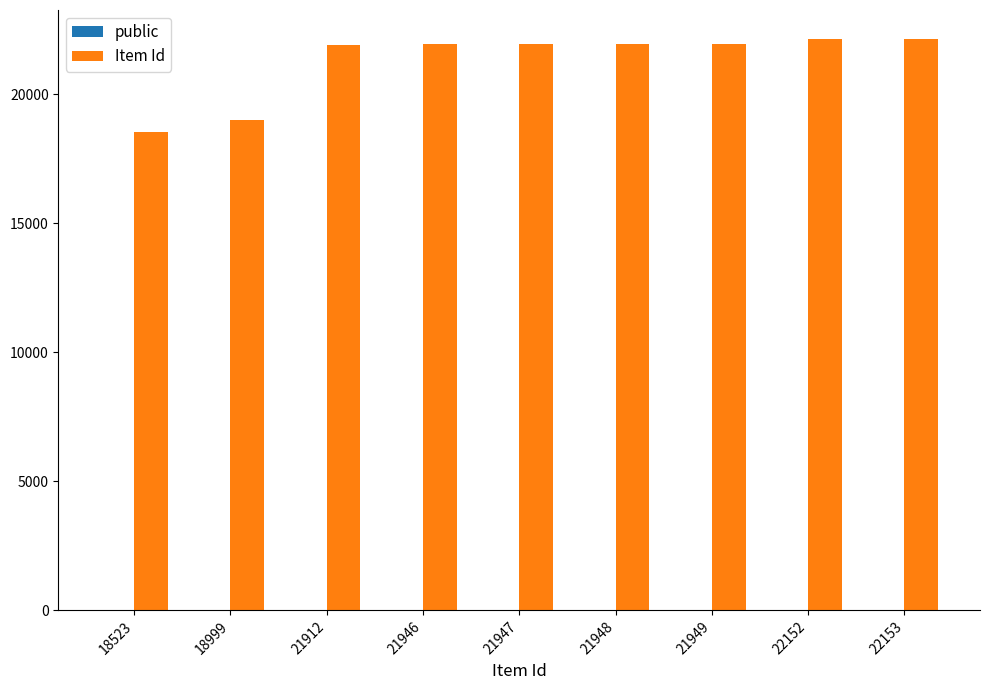

Which series changed the most between 18999 and 21948?

Item Id